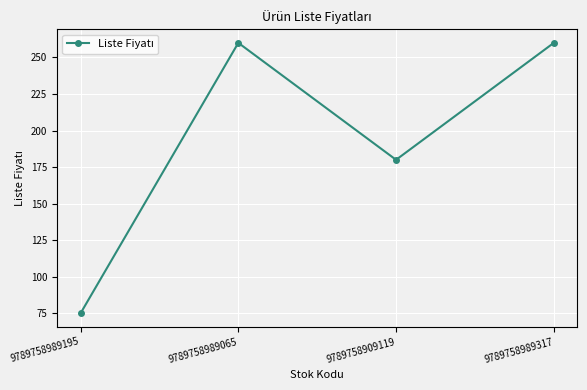

What is the change in value from 9789758989065 to 9789758909119?

-80